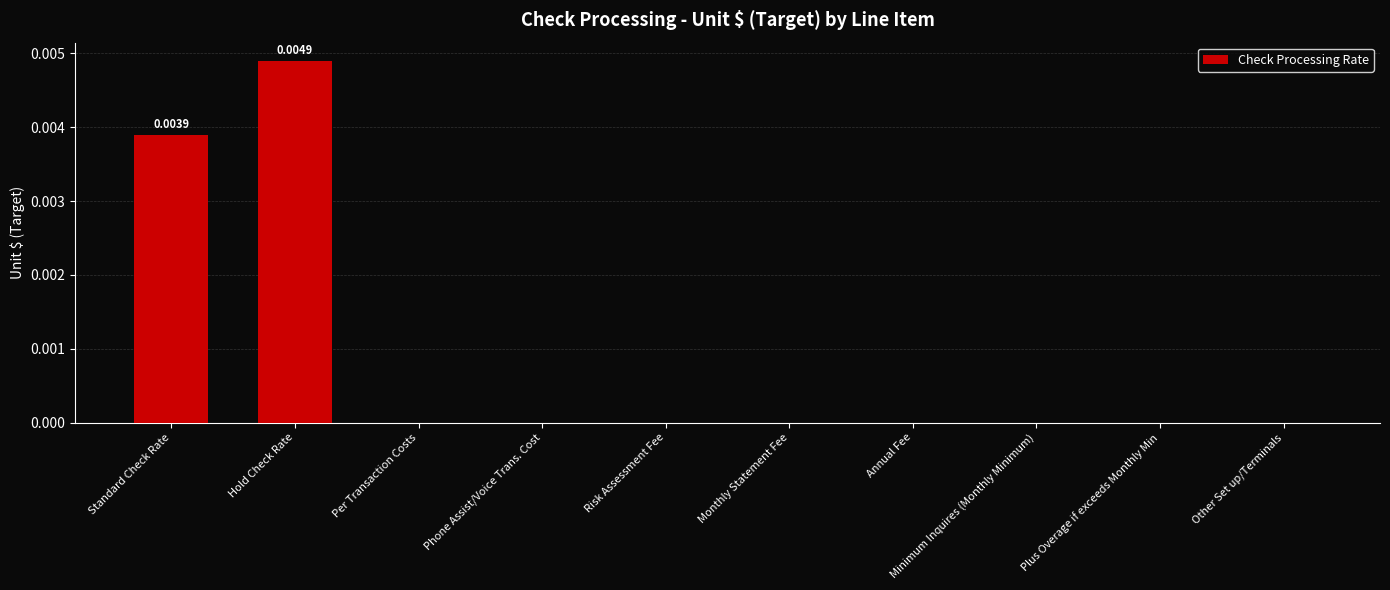

Between Hold Check Rate and Other Set up/Terminals, which is larger?

Hold Check Rate